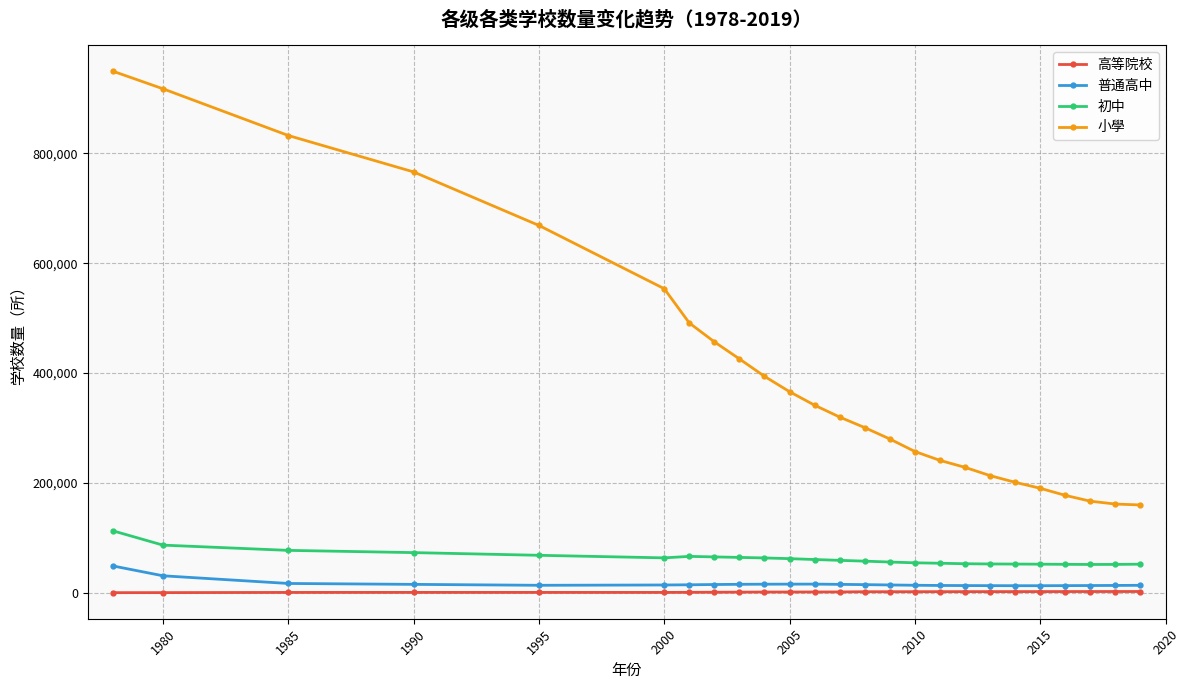

What is the greatest value displayed?

949323